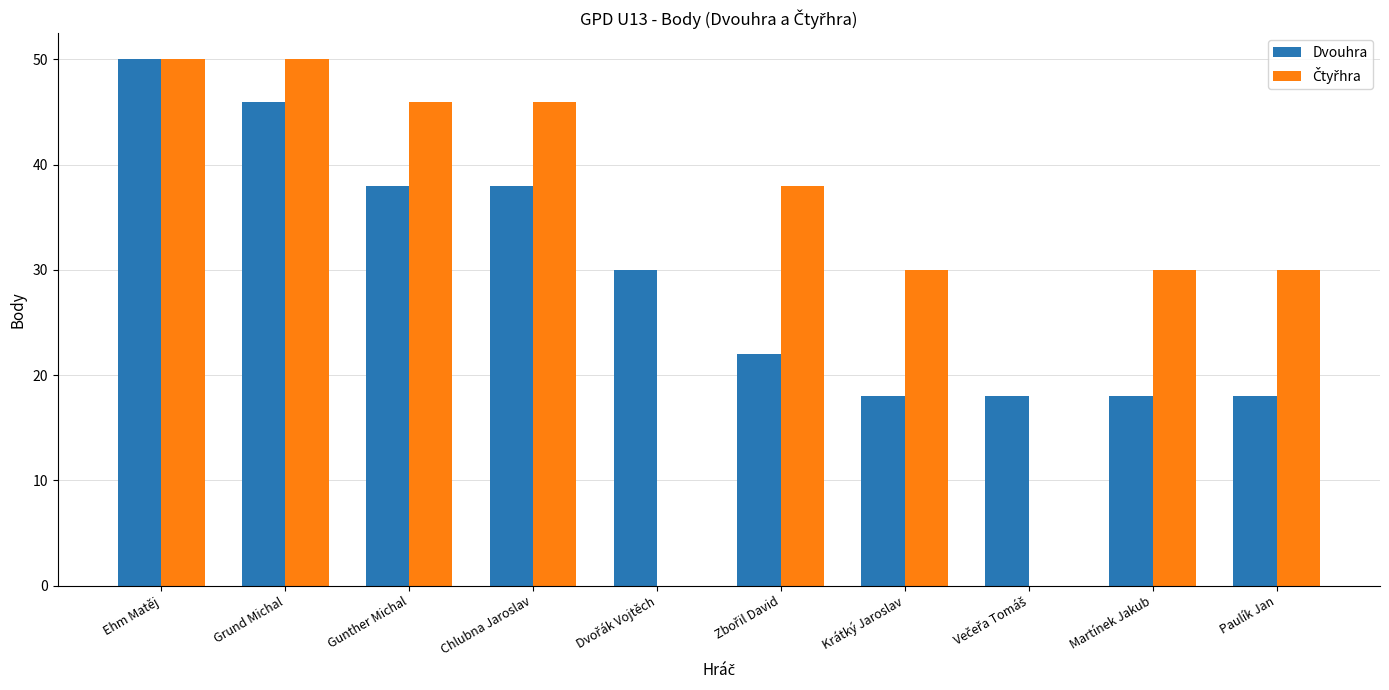

At which category is the sum across all series the highest?

Ehm Matěj